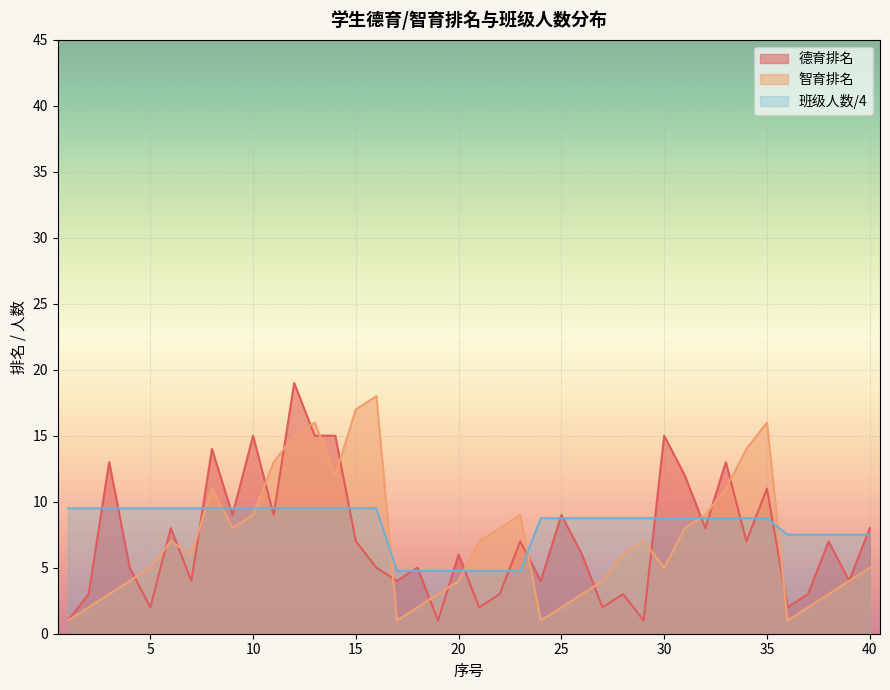

At which label does 智育排名 first exceed 6?

6